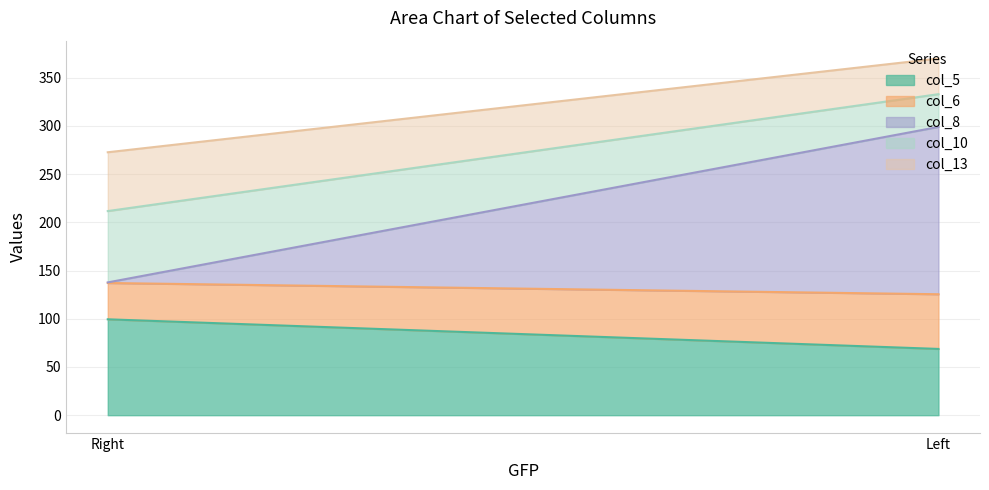

Reading left to right, extract all data points from this chart.

col_5: Left=68.7	Right=99.5
col_6: Left=56.7	Right=37.7
col_8: Left=173.5	Right=0.6
col_10: Left=34.0	Right=74.0
col_13: Left=37.0	Right=61.0